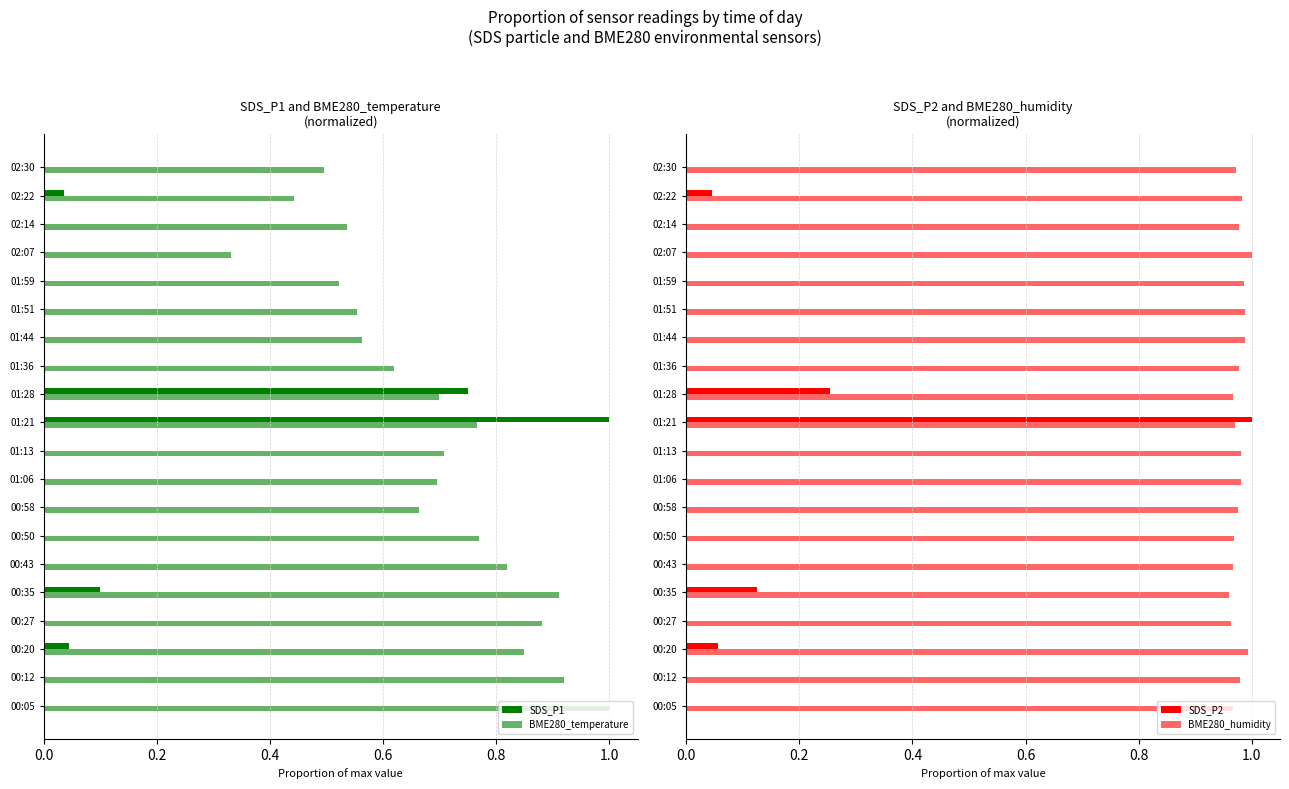

What is the average value of the SDS_P1 series?

0.1